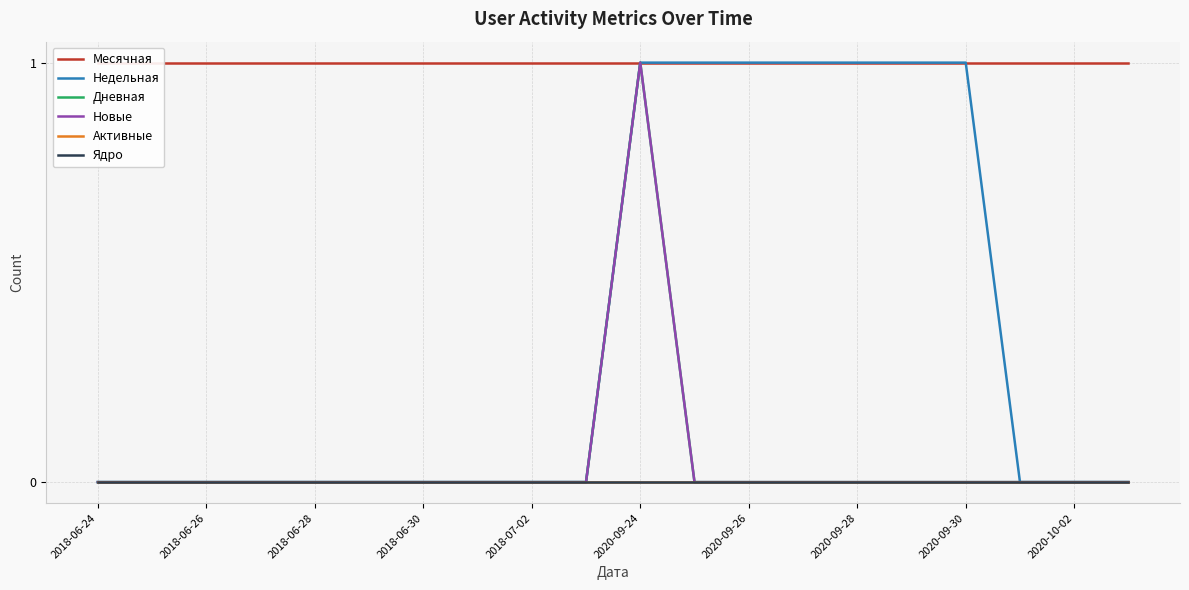

Reading left to right, list all the values displayed in this chart.

Месячная: 1	1	1	1	1	1	1	1	1	1	1	1	1	1	1	1	1	1	1	1
Недельная: 0	0	0	0	0	0	0	0	0	0	1	1	1	1	1	1	1	0	0	0
Дневная: 0	0	0	0	0	0	0	0	0	0	1	0	0	0	0	0	0	0	0	0
Новые: 0	0	0	0	0	0	0	0	0	0	1	0	0	0	0	0	0	0	0	0
Активные: 0	0	0	0	0	0	0	0	0	0	0	0	0	0	0	0	0	0	0	0
Ядро: 0	0	0	0	0	0	0	0	0	0	0	0	0	0	0	0	0	0	0	0